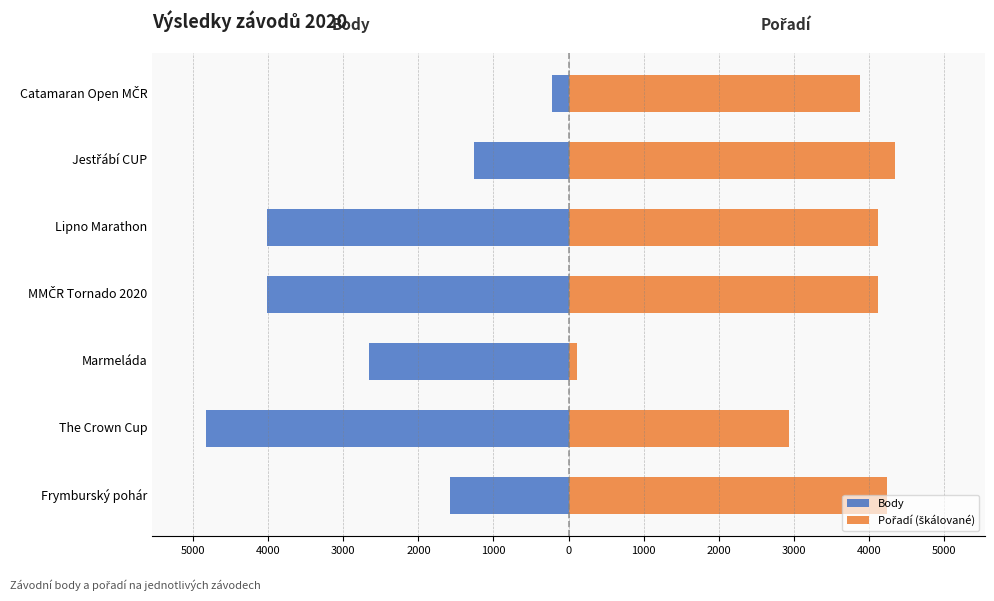

How many data points in Pořadí (škálované) are less than 4118?

3